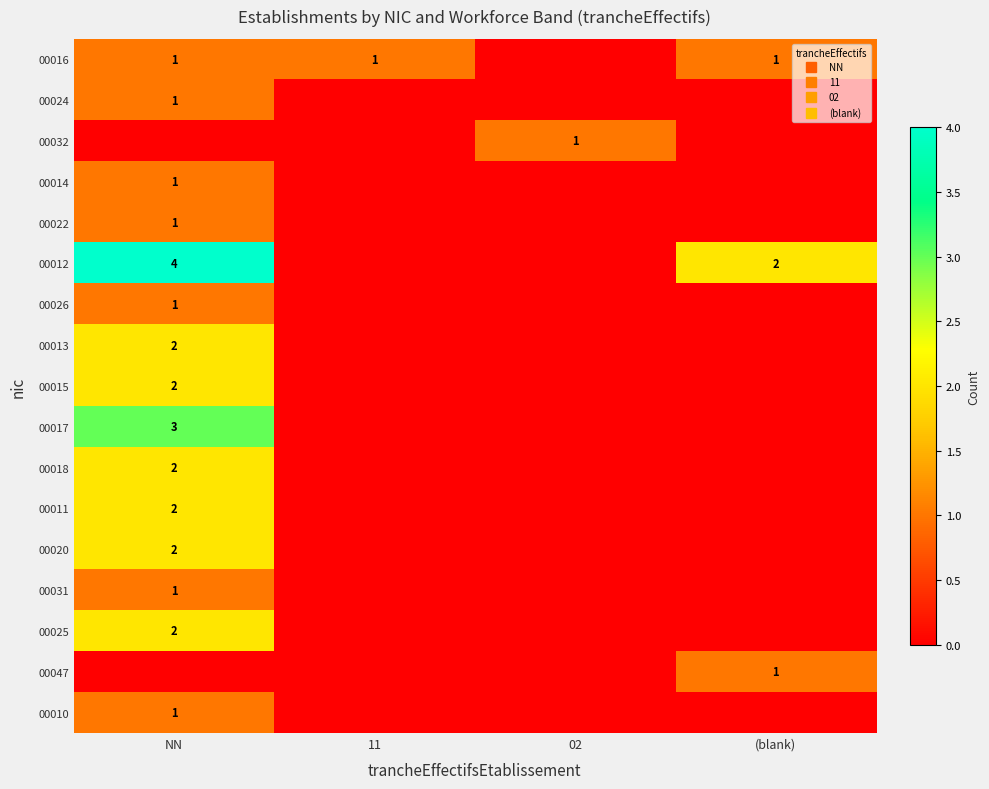

Which has a higher value, 11 or (blank)?

11